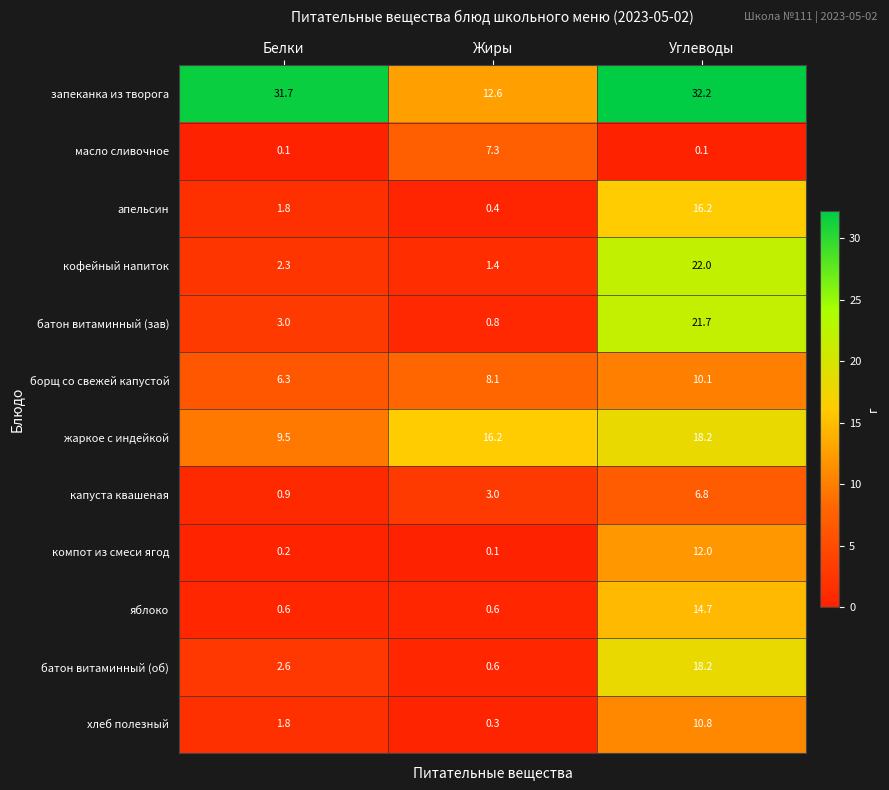

What value does the борщ со свежей капустой series have at Жиры?

8.1